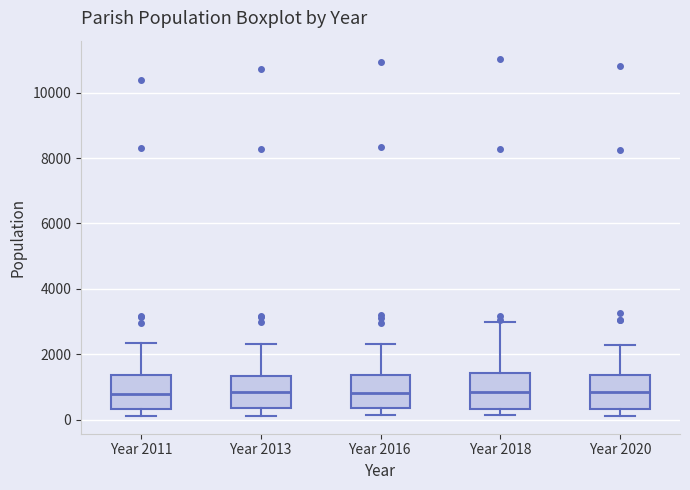

Reading left to right, read every box against the y-axis: the position of its median line, the range the box covers, and the ends of its whiskers. The values are not printed on the chart, so give them approximately, as read against the axis.

Year 2011: median 800, box 400 to 1400, whiskers 200 to 2400
Year 2013: median 800, box 400 to 1400, whiskers 200 to 2400
Year 2016: median 800, box 400 to 1400, whiskers 200 to 2400
Year 2018: median 800, box 400 to 1400, whiskers 200 to 3000
Year 2020: median 800, box 400 to 1400, whiskers 200 to 2200